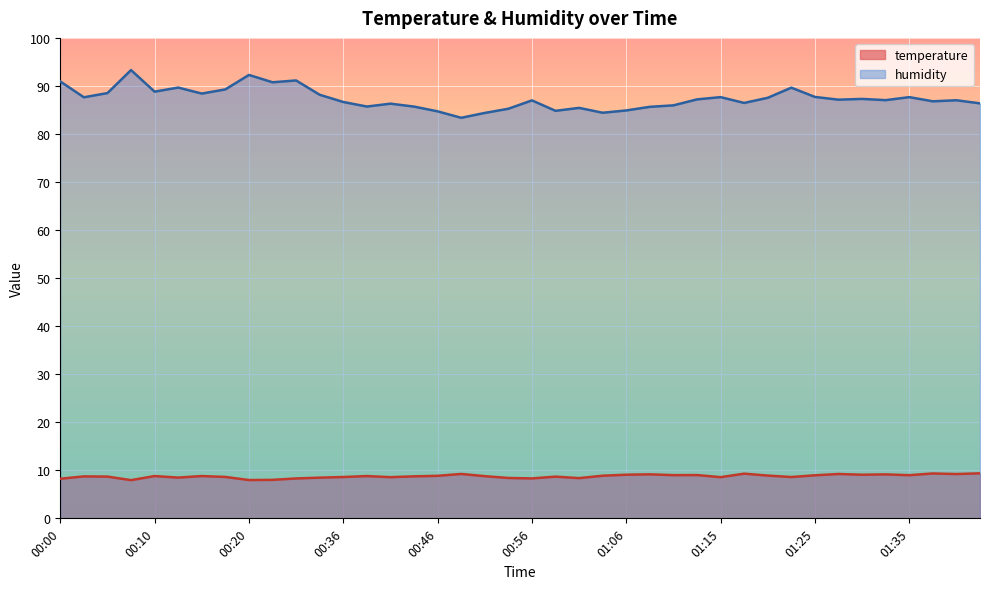

How many interior local peaks does the temperature series have?

12